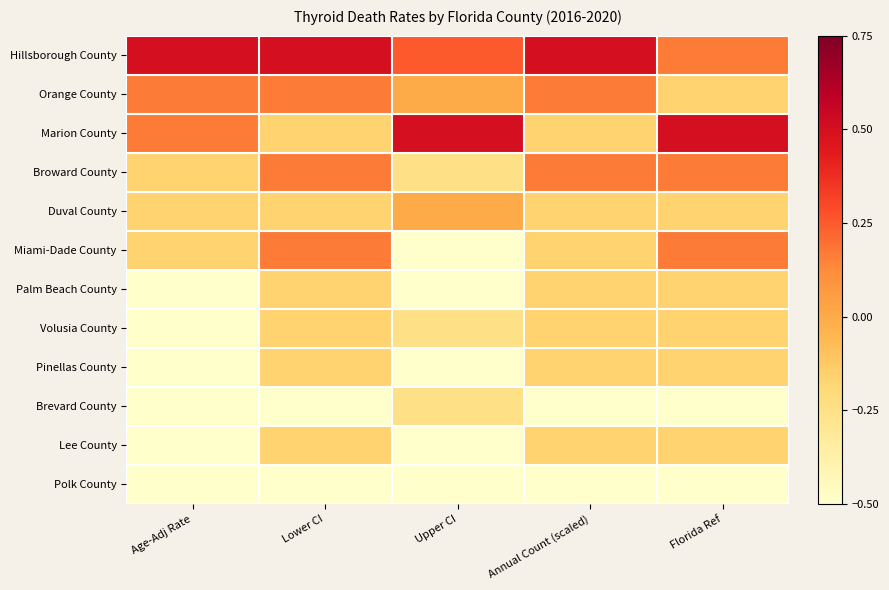

Which series changed the most between Upper CI and Annual Count (scaled)?

Marion County